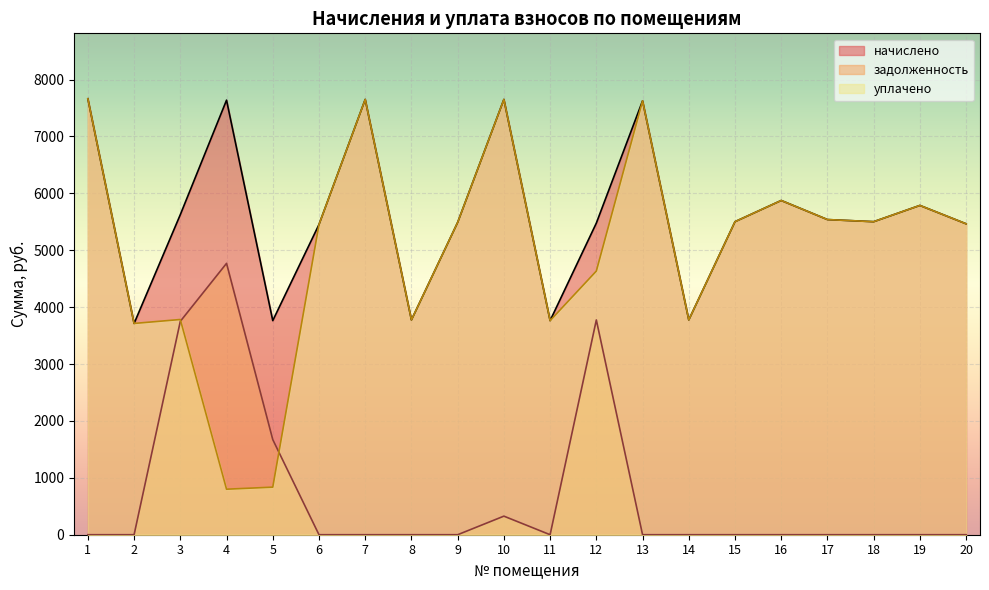

Reading right to left, what are all the values shown in this chart?

начислено: 20=5464.8	19=5787.7	18=5502.1	17=5539.3	16=5874.7	15=5502.1	14=3775.7	13=7625.9	12=5477.2	11=3763.3	10=7650.7	9=5489.6	8=3775.7	7=7650.7	6=5452.4	5=3763.3	4=7638.3	3=5626.3	2=3713.6	1=7663.1
задолженность: 20=0.0	19=0.0	18=0.0	17=0.0	16=0.0	15=0.0	14=0.0	13=0.0	12=3775.0	11=0.0	10=326.4	9=0.0	8=0.0	7=0.0	6=0.0	5=1672.6	4=4769.6	3=3750.8	2=0.0	1=0.0
уплачено: 20=5464.8	19=5787.7	18=5502.1	17=5539.3	16=5874.7	15=5502.1	14=3775.7	13=7625.9	12=4634.4	11=3763.3	10=7650.7	9=5489.6	8=3775.7	7=7650.7	6=5452.4	5=836.3	4=800.0	3=3782.9	2=3713.6	1=7663.1